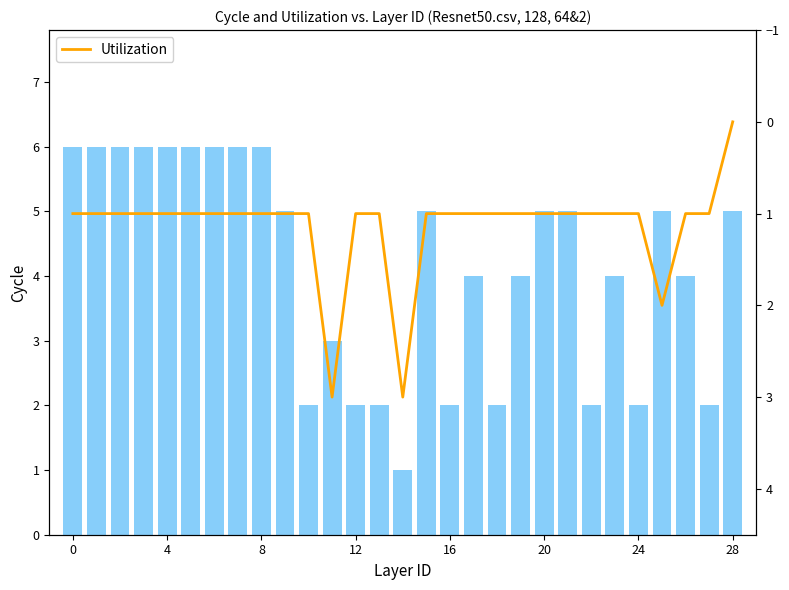

Does the chart contain stacked bars?

No